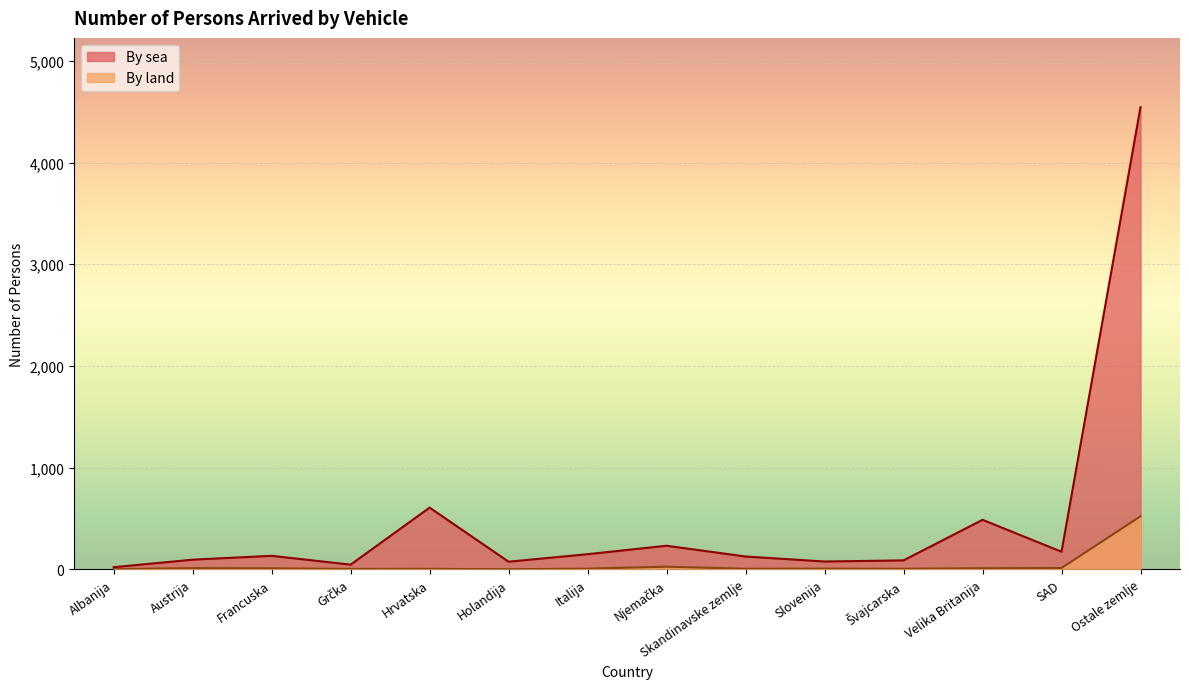

At which label does By sea reach its peak?

Ostale zemlje